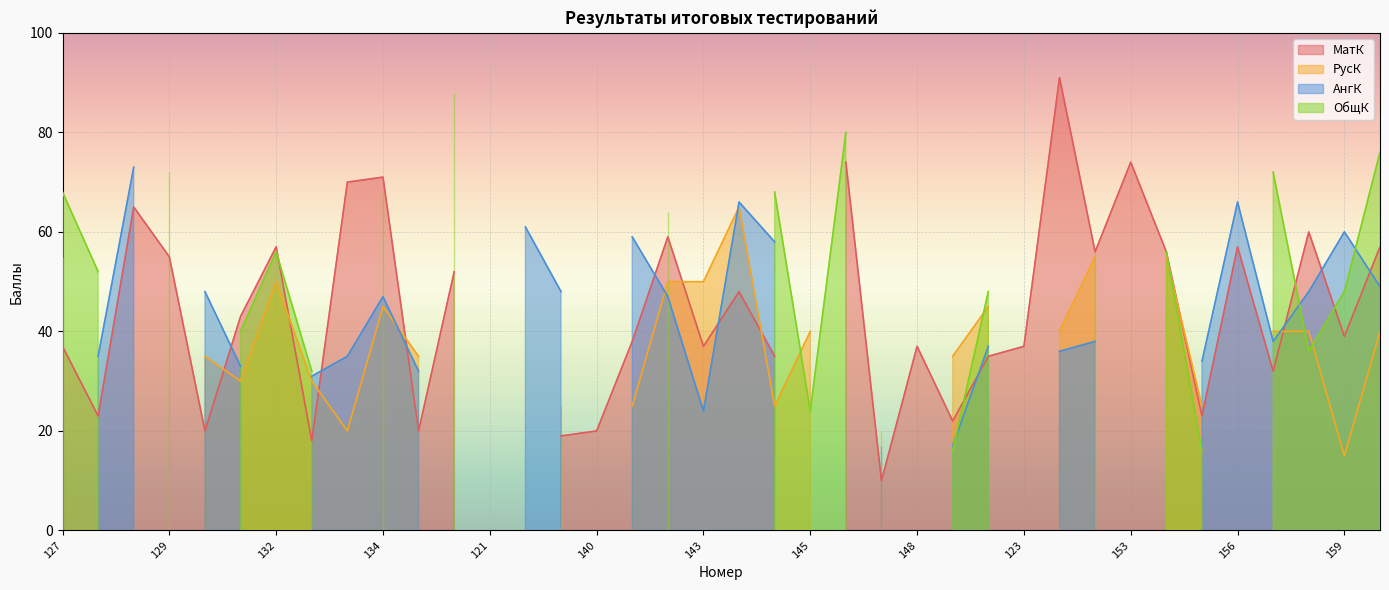

Reading left to right, list all the values displayed in this chart.

МатК: 127=37	128=23	111=65	129=55	130=20	131=43	132=57	133=18	120=70	134=71	112=20	135=52	121=0	137=0	139=19	140=20	141=38	142=59	143=37	113=48	144=35	145=0	146=74	122=10	148=37	149=22	150=35	123=37	151=91	152=56	153=74	154=56	155=23	156=57	157=32	158=60	159=39	160=57
РусК: 127=55	128=0	111=0	129=0	130=35	131=30	132=50	133=30	120=20	134=45	112=35	135=0	121=0	137=0	139=25	140=0	141=25	142=50	143=50	113=65	144=25	145=40	146=0	122=20	148=0	149=35	150=45	123=0	151=40	152=55	153=0	154=55	155=25	156=0	157=40	158=40	159=15	160=40
АнгК: 127=0	128=35	111=73	129=0	130=48	131=33	132=0	133=31	120=35	134=47	112=32	135=0	121=0	137=61	139=48	140=0	141=59	142=47	143=24	113=66	144=58	145=0	146=0	122=17	148=0	149=17	150=37	123=0	151=36	152=38	153=0	154=0	155=34	156=66	157=38	158=48	159=60	160=49
ОбщК: 127=68	128=52	111=0	129=72	130=0	131=40	132=56	133=32	120=0	134=68	112=0	135=88	121=0	137=0	139=20	140=0	141=0	142=64	143=0	113=0	144=68	145=24	146=80	122=0	148=0	149=16	150=48	123=0	151=0	152=56	153=0	154=56	155=16	156=0	157=72	158=36	159=48	160=76